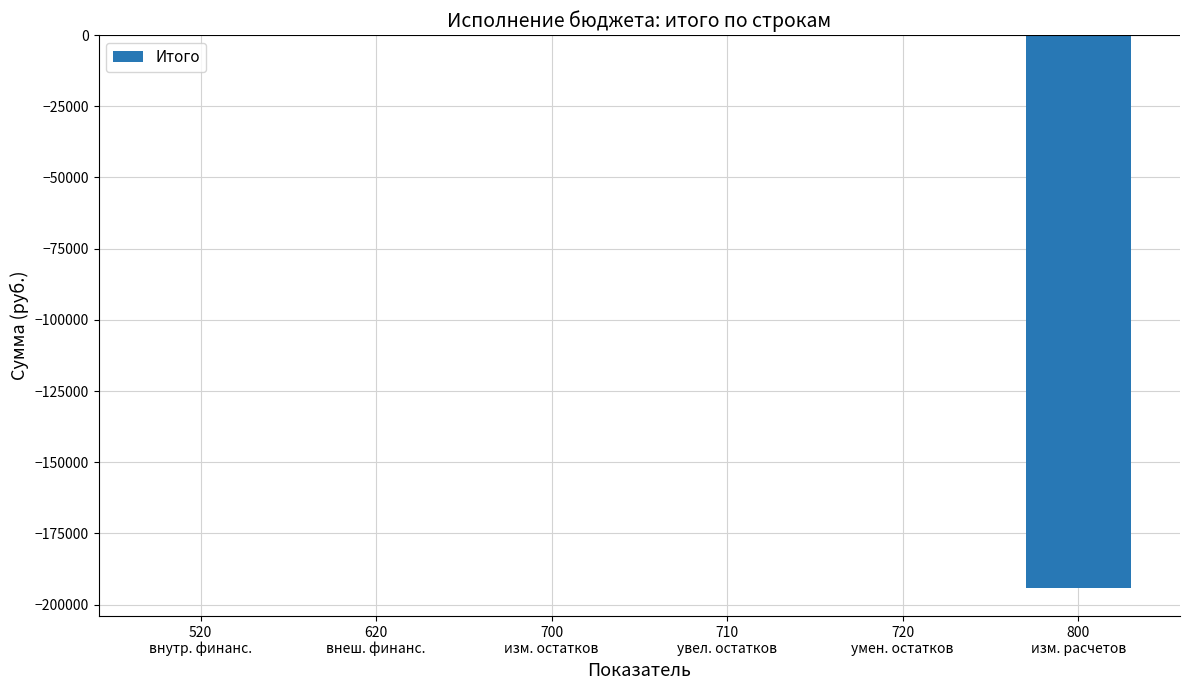

What is the sum of all values?

-194260.0